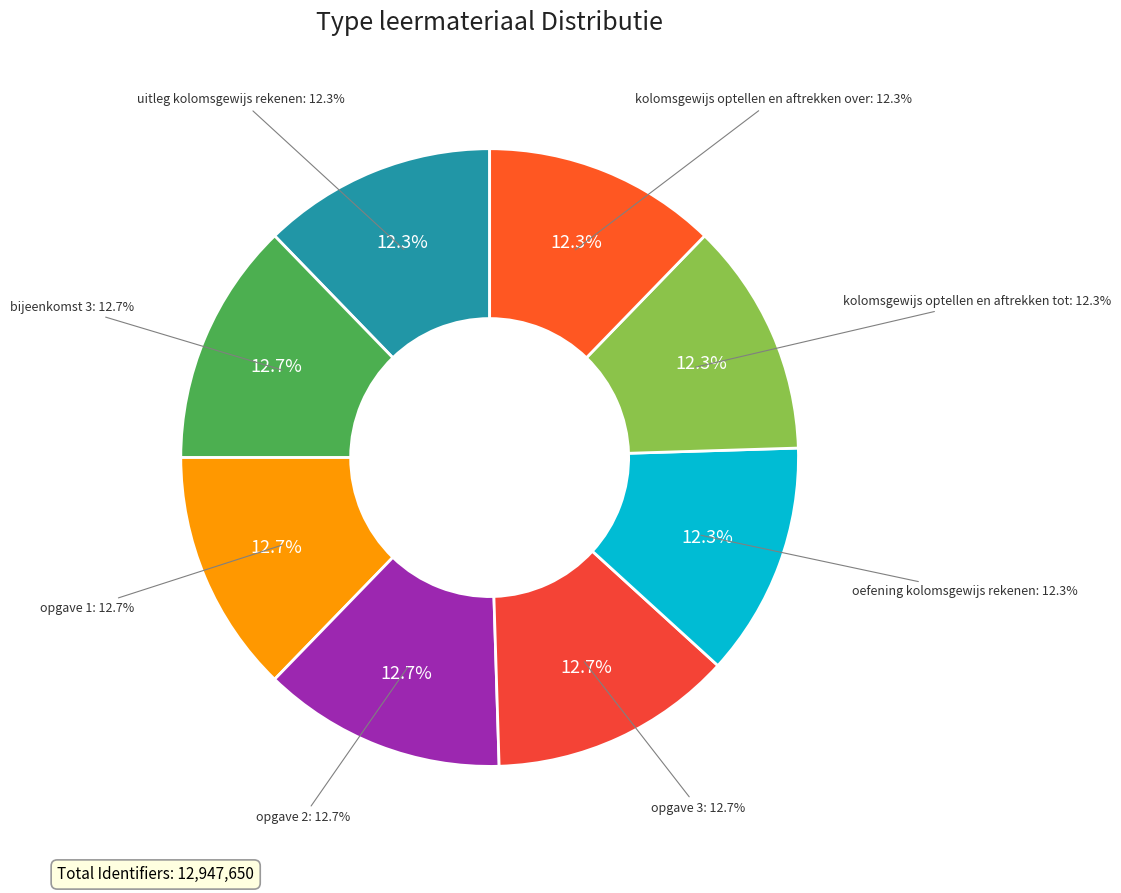

What is the total percentage of kolomsgewijs optellen en aftrekken over and opgave 3?

25.0%